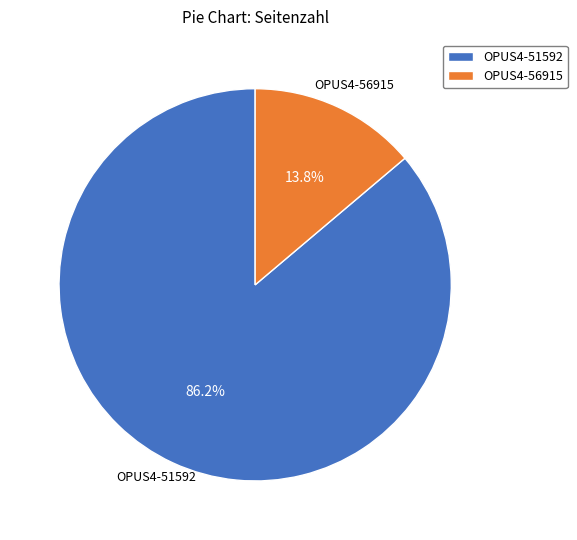

How many slices are in this pie chart?

2